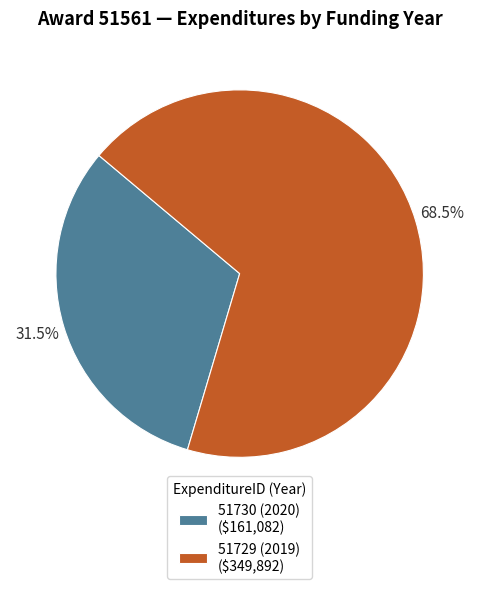

What percentage is NOT represented by 51730 (2020) ($161,082)?

68.5%